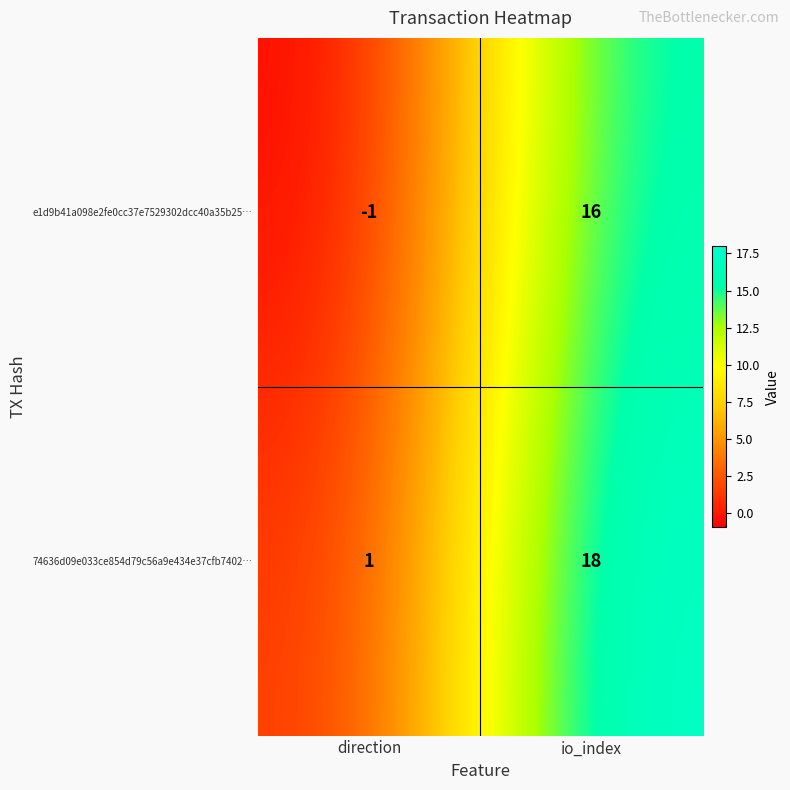

What is the sum of the e1d9b41a098e2fe0cc37e7529302dcc40a35b25… values at io_index and direction?

15